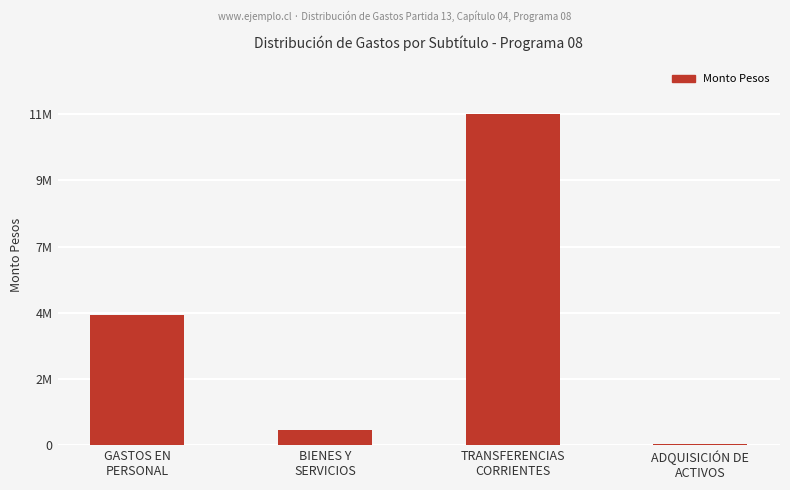

Does the chart contain stacked bars?

No